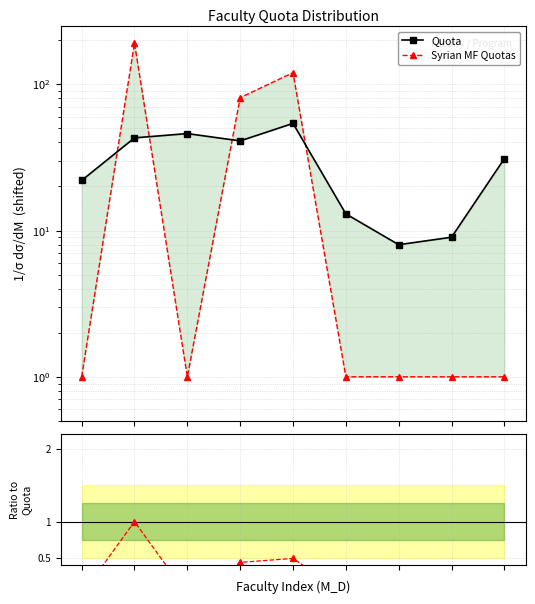

True or false: Ratio to Quota and Syrian MF Quotas intersect in this chart.

False